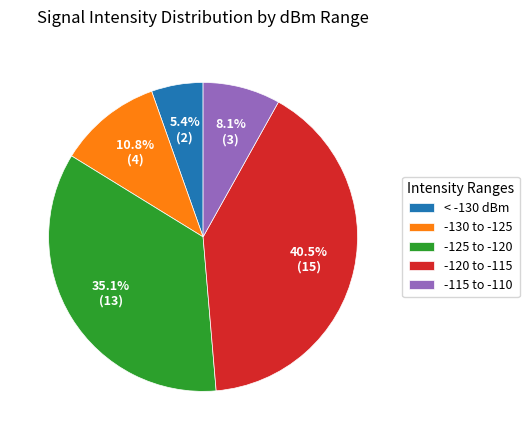

How much of the chart is everything except -130 to -125?

89.2%